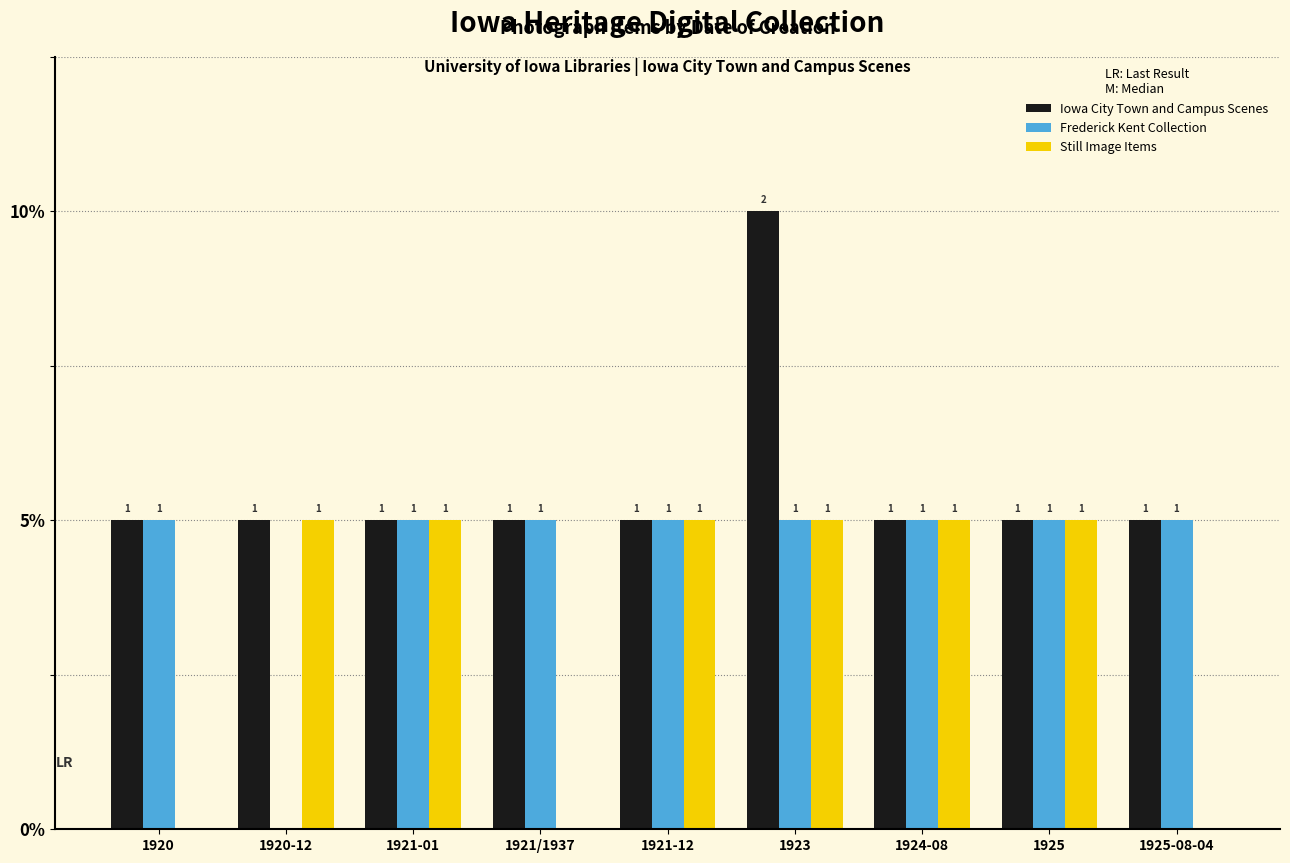

Is it true that Iowa City Town and Campus Scenes equals 1 at 1920-12?

True